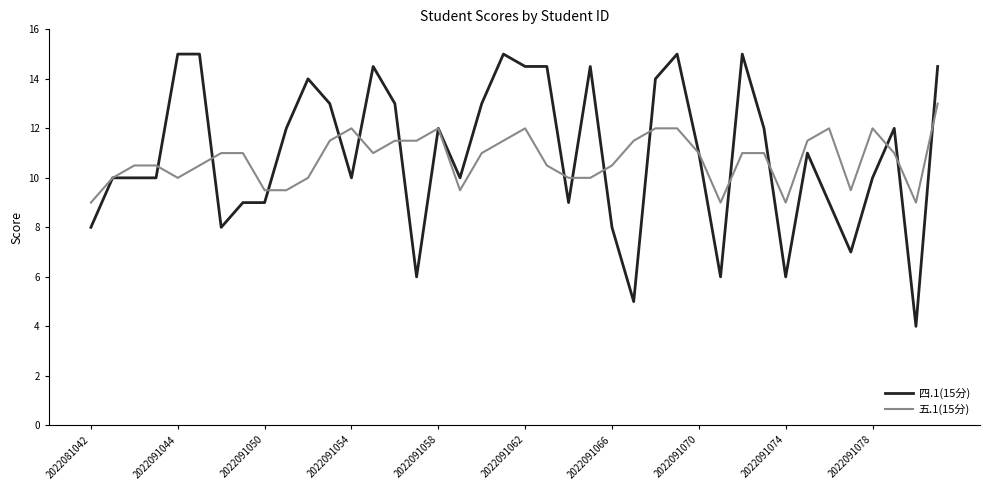

List the series in order of their peak value, highest first.

四.1(15分), 五.1(15分)